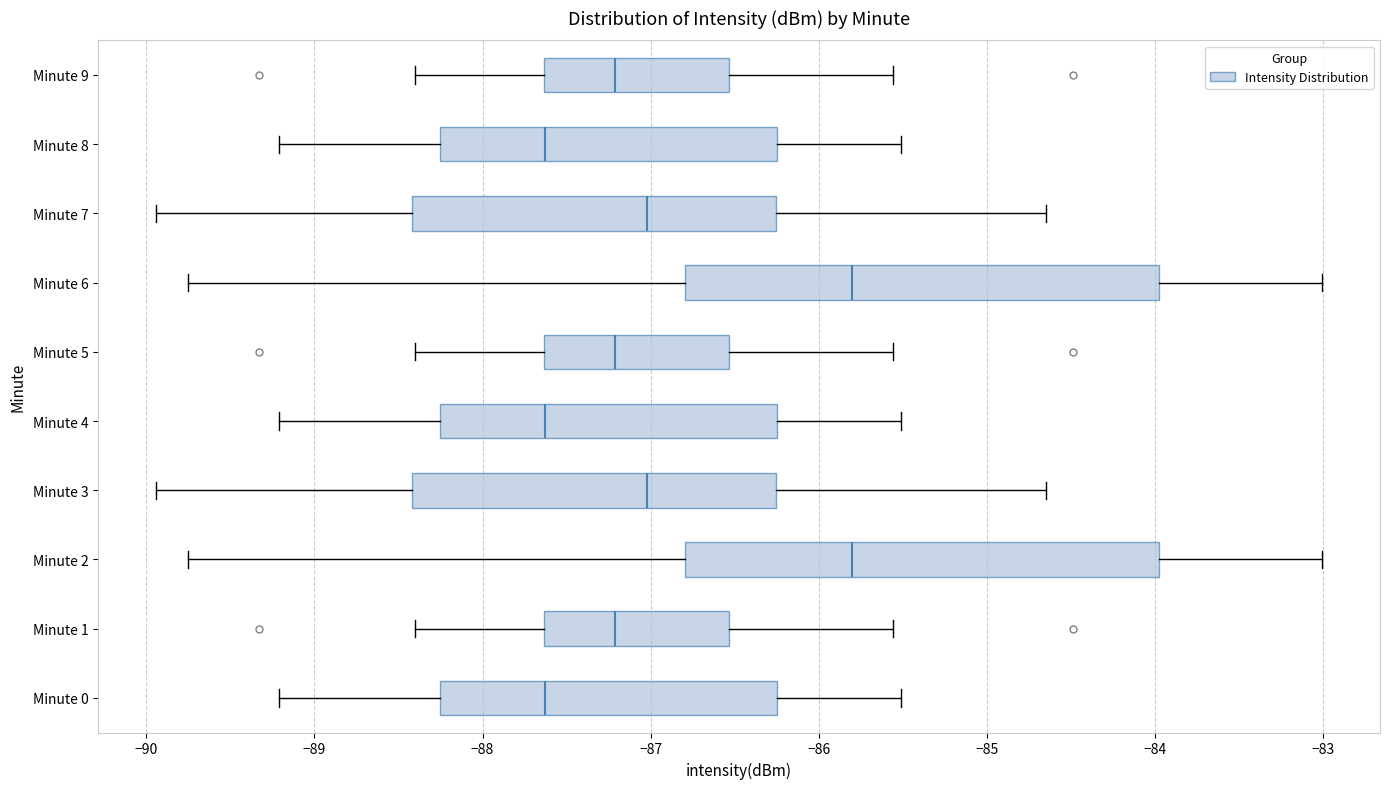

Reading bottom to top, read every box against the x-axis: the position of its median line, the range the box covers, and the ends of its whiskers. The values are not printed on the chart, so give them approximately, as read against the axis.

Minute 0: median -87.6, box -88.3 to -86.2, whiskers -89.2 to -85.5
Minute 1: median -87.2, box -87.6 to -86.5, whiskers -88.4 to -85.6
Minute 2: median -85.8, box -86.8 to -84.0, whiskers -89.7 to -83.0
Minute 3: median -87.0, box -88.4 to -86.3, whiskers -89.9 to -84.6
Minute 4: median -87.6, box -88.3 to -86.2, whiskers -89.2 to -85.5
Minute 5: median -87.2, box -87.6 to -86.5, whiskers -88.4 to -85.6
Minute 6: median -85.8, box -86.8 to -84.0, whiskers -89.7 to -83.0
Minute 7: median -87.0, box -88.4 to -86.3, whiskers -89.9 to -84.6
Minute 8: median -87.6, box -88.3 to -86.2, whiskers -89.2 to -85.5
Minute 9: median -87.2, box -87.6 to -86.5, whiskers -88.4 to -85.6